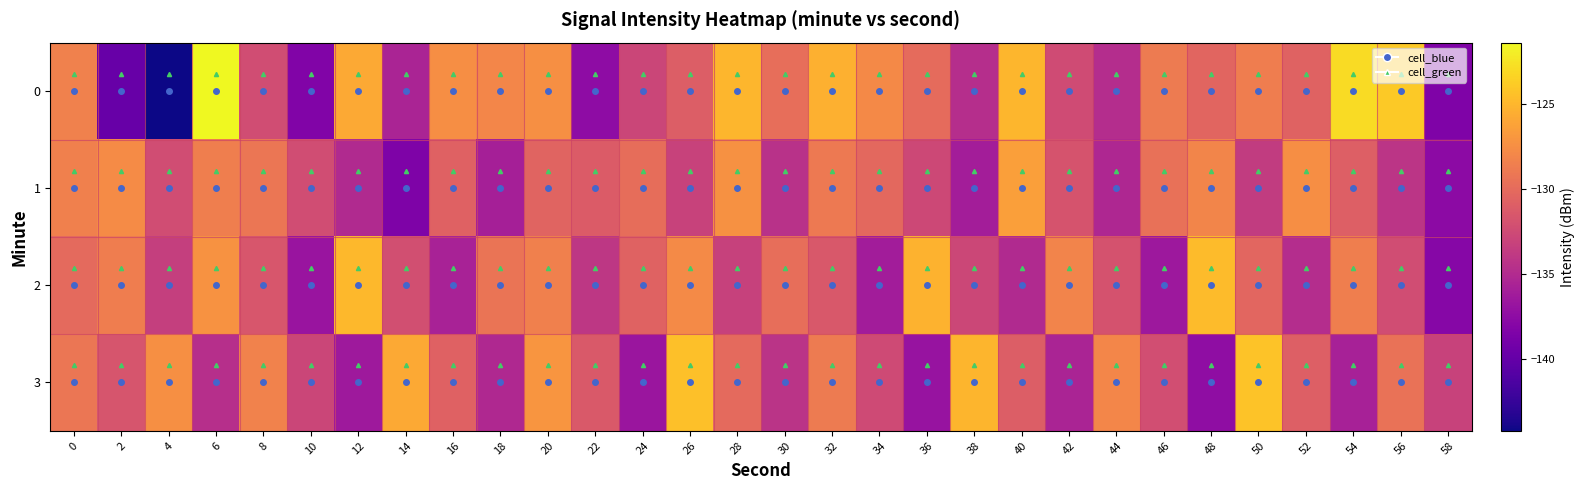

Count the number of categories in the chart.

30